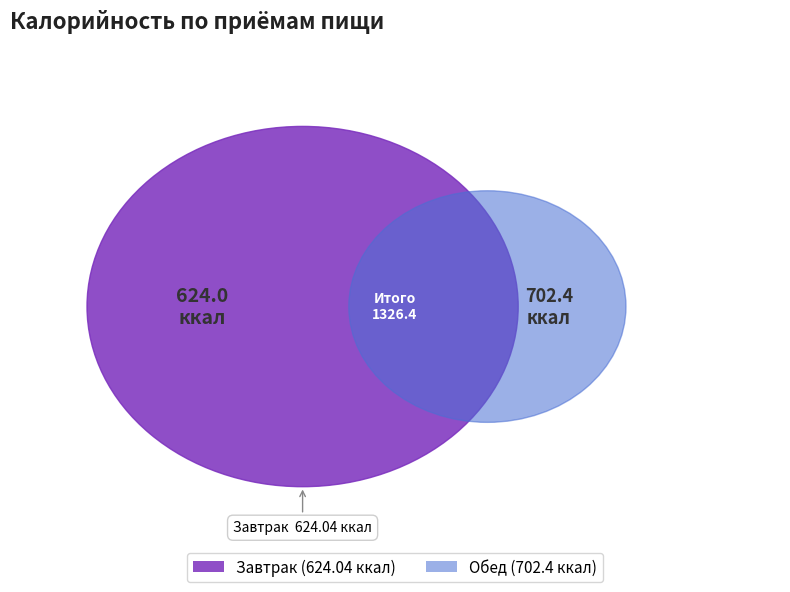

To the nearest percent, what is the average slice percentage?

50%